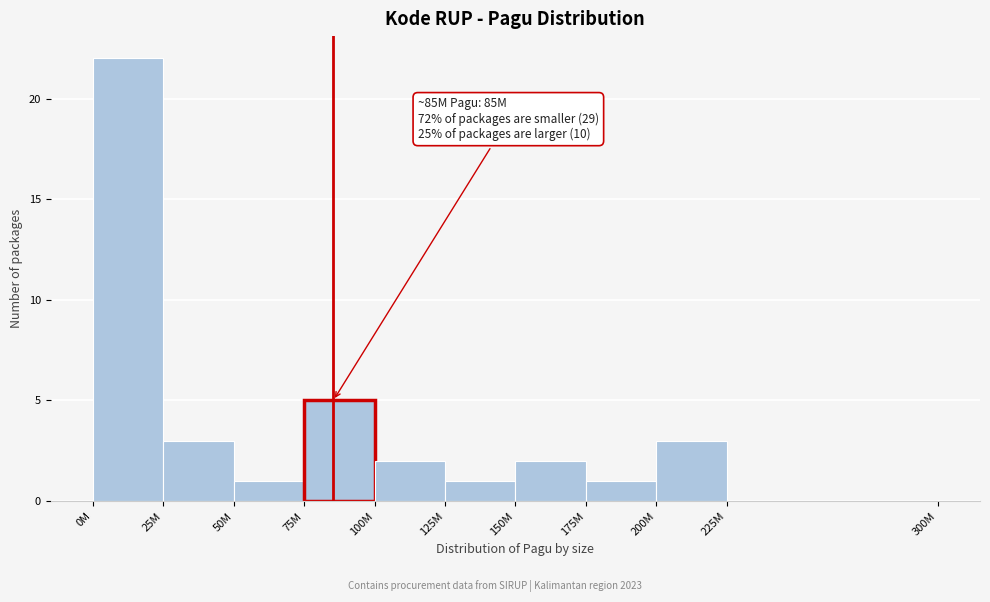

Reading left to right, what are all the values shown in this chart?

0M=22	25M=3	50M=1	75M=5	100M=2	125M=1	150M=2	175M=1	200M=3	225M=0